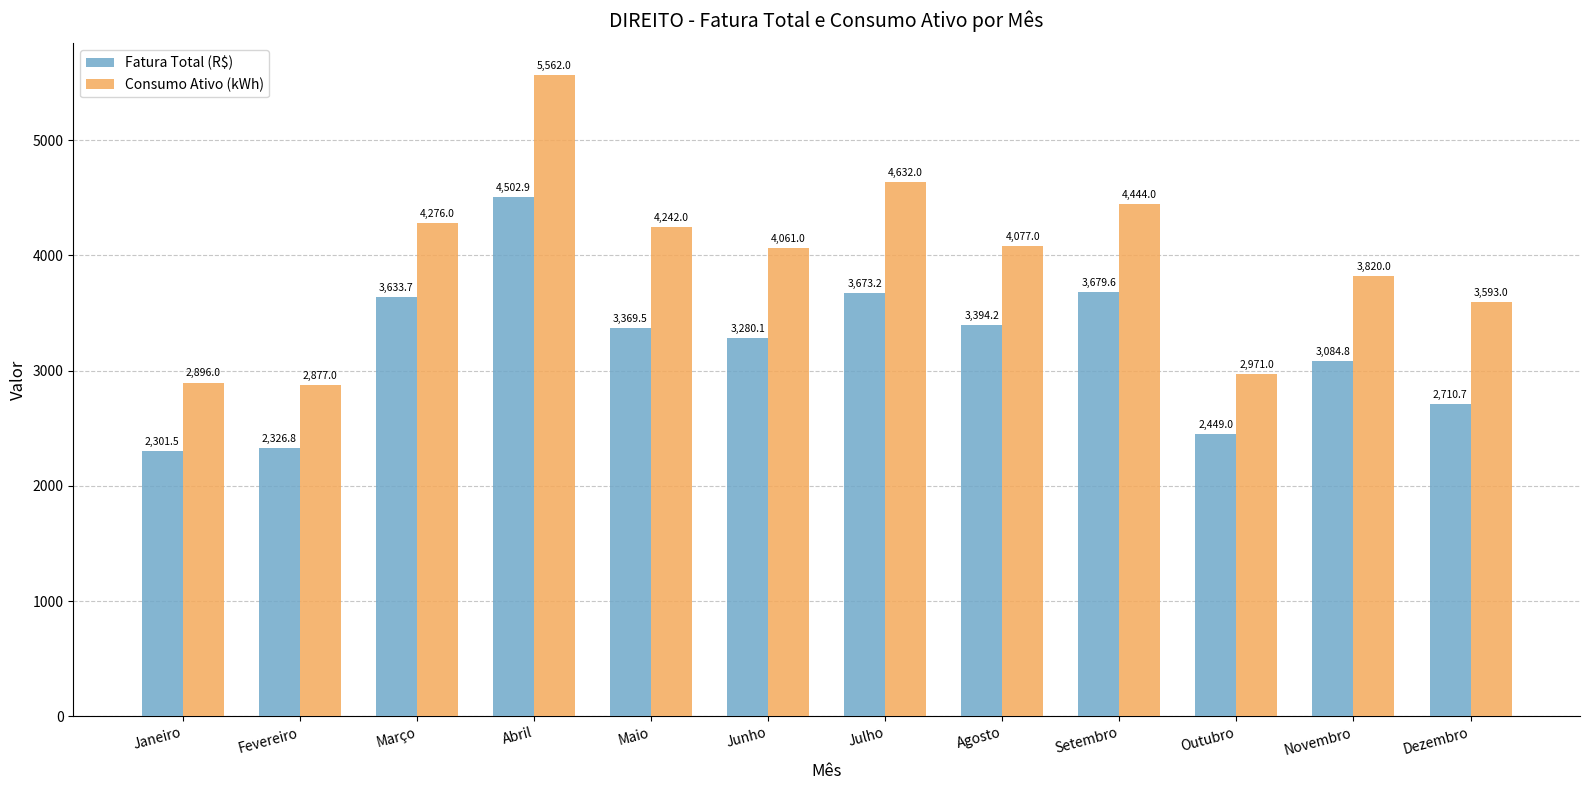

Which series has the widest spread of values?

Consumo Ativo (kWh)